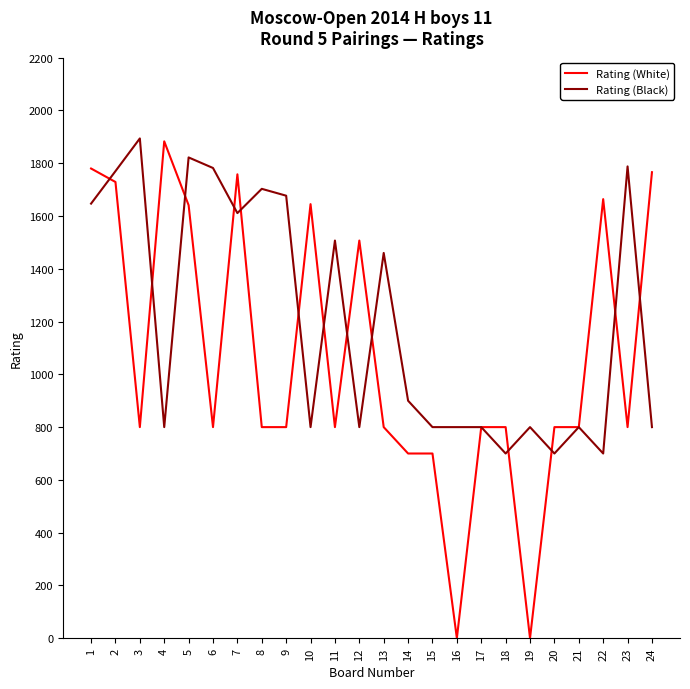

What is the difference between the maximum and minimum values in the Rating (White) series?

1883